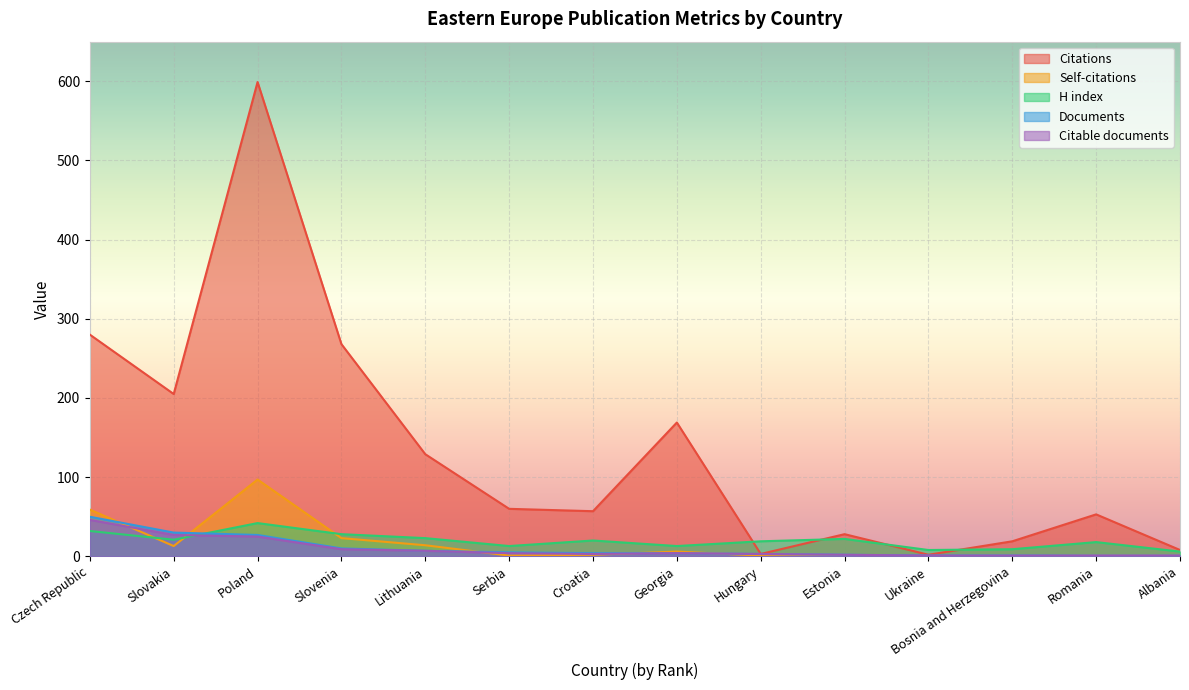

What is the greatest value displayed?

599